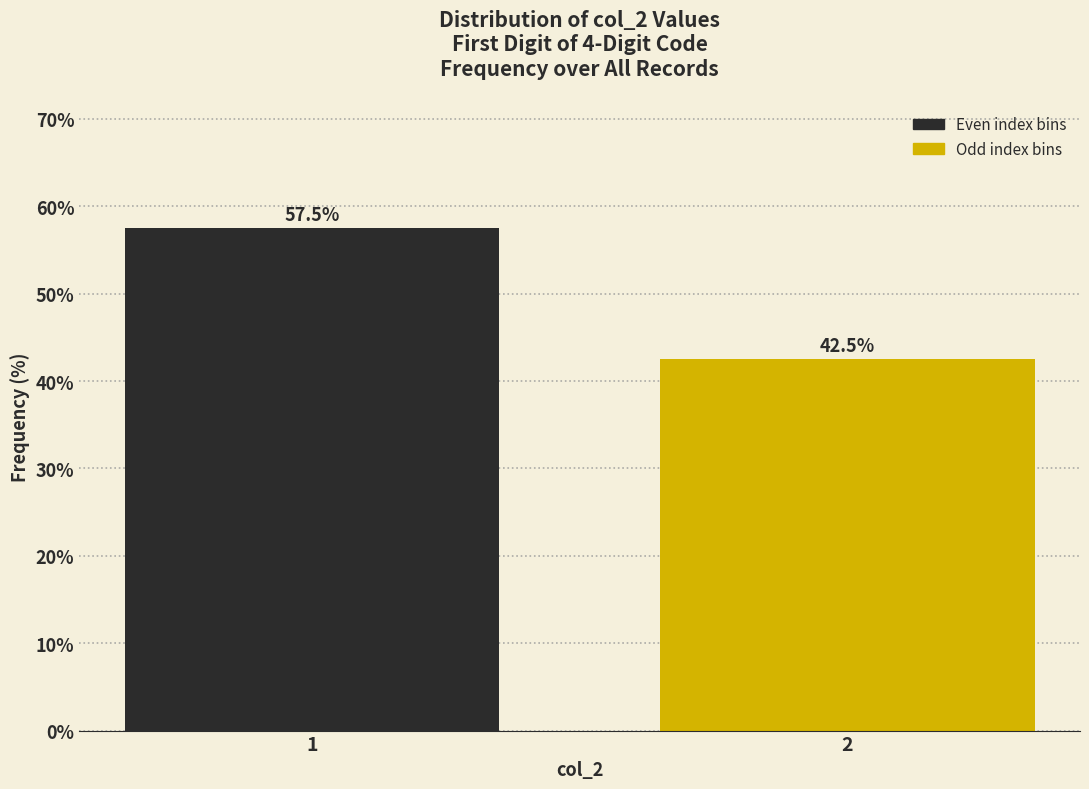

Reading left to right, extract all data points from this chart.

1=57.5	2=42.5